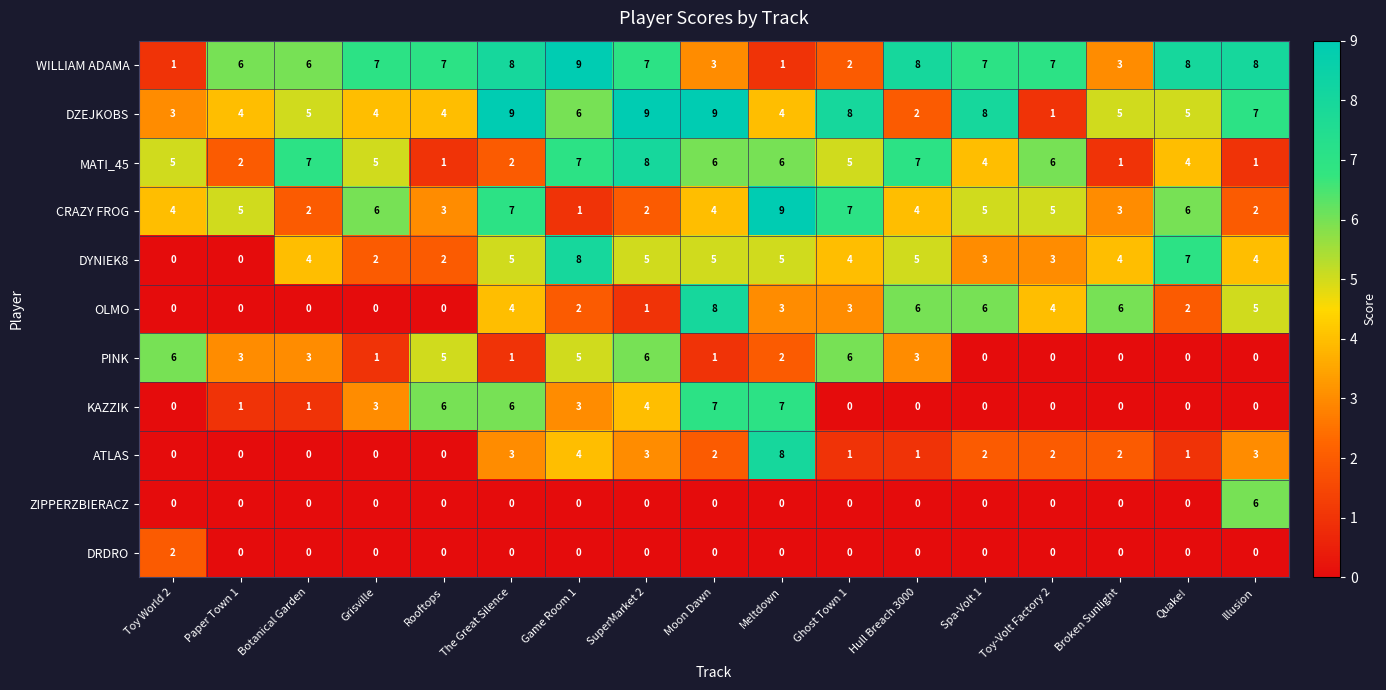

What is the maximum value shown in the chart?

9